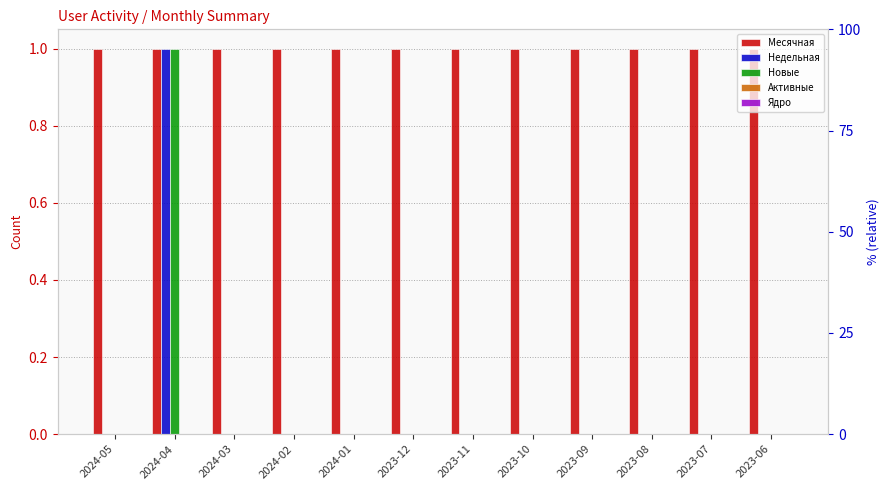

Between 2023-10 and 2023-06, which series saw the biggest shift?

Месячная